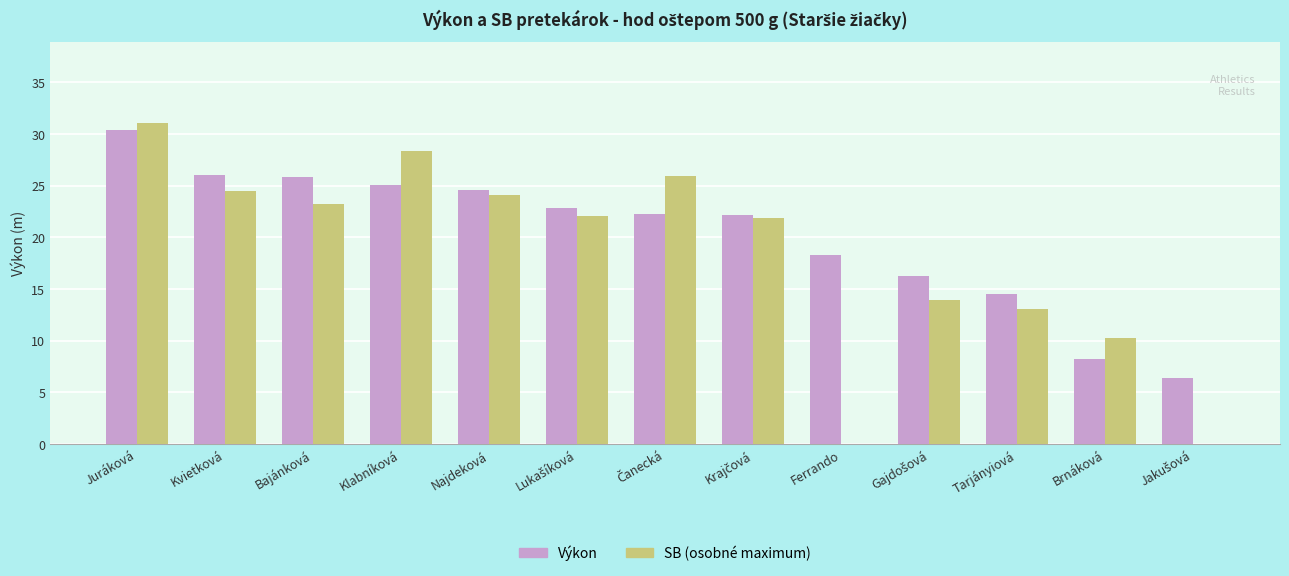

What is the maximum value shown in the chart?

31.1